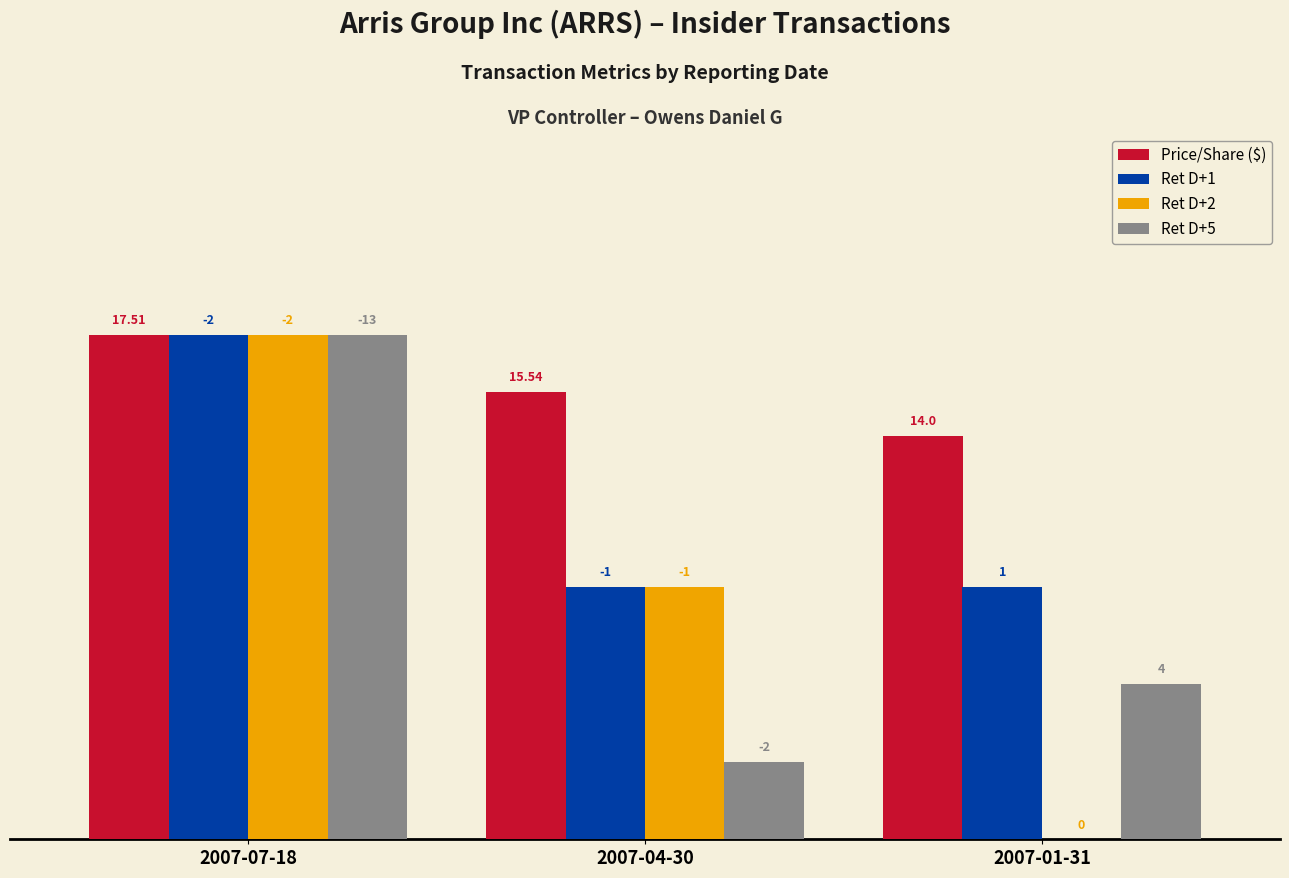

What are all the series names shown in the legend?

Price/Share ($), Ret D+1, Ret D+2, Ret D+5